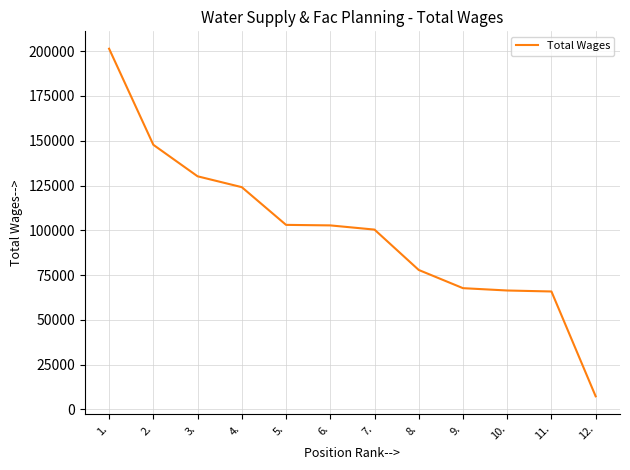

What is the difference between the values at 11. and 2.?

81903